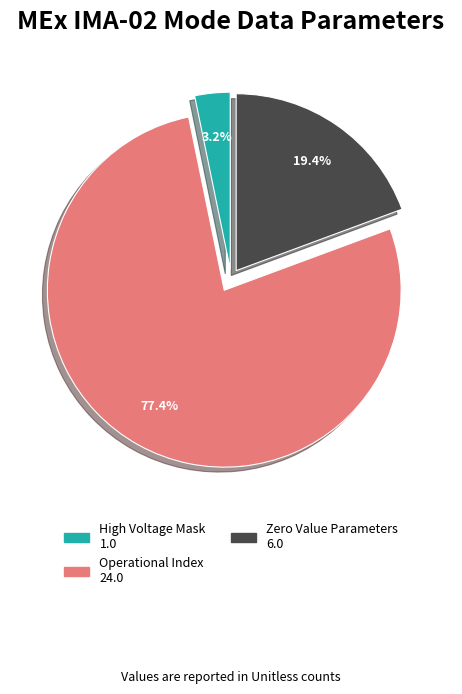

Does any single category account for the majority?

Yes